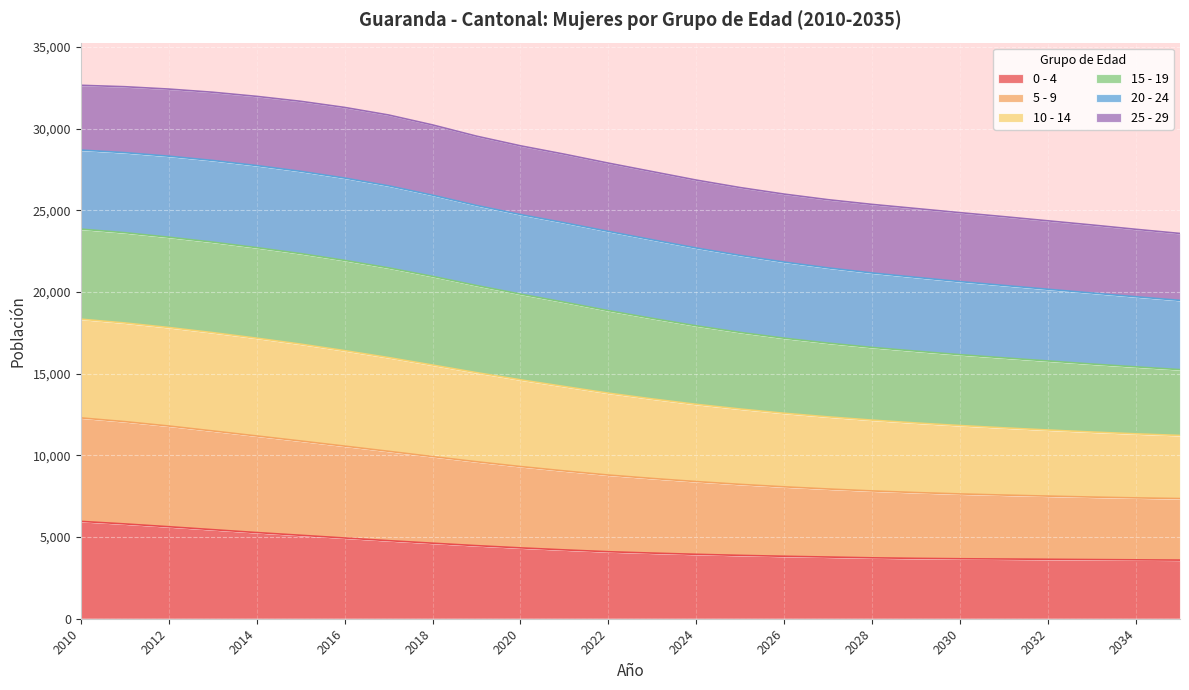

True or false: 0 - 4 has more than 1 interior local peaks.

False